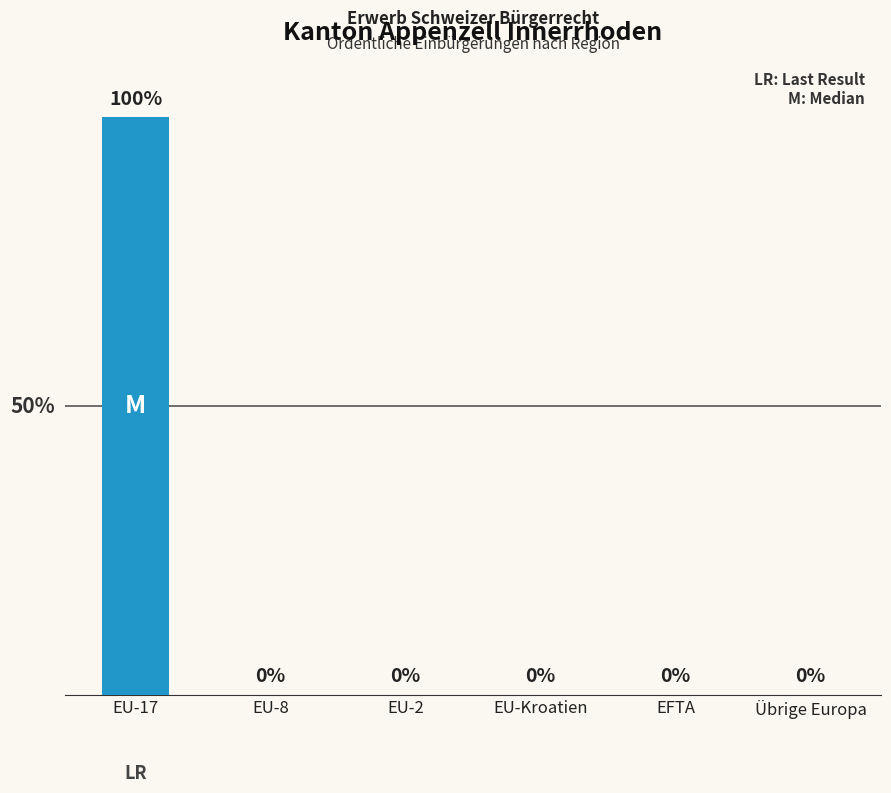

Which label corresponds to the largest value in the chart?

EU-17